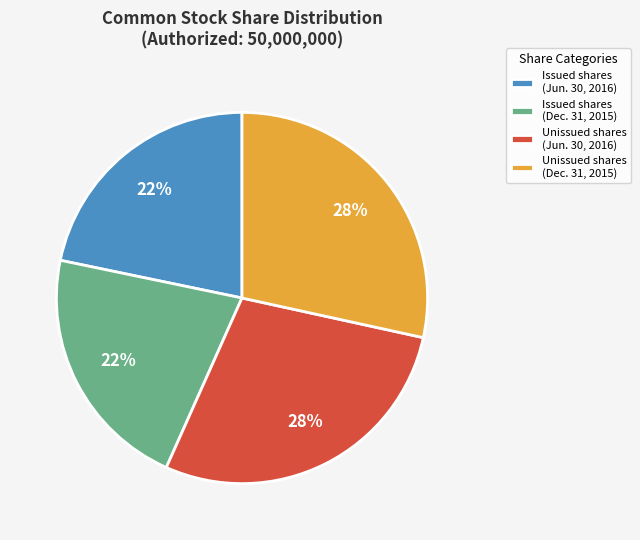

Does Unissued shares (Dec. 31, 2015) account for over 50% of the chart?

No